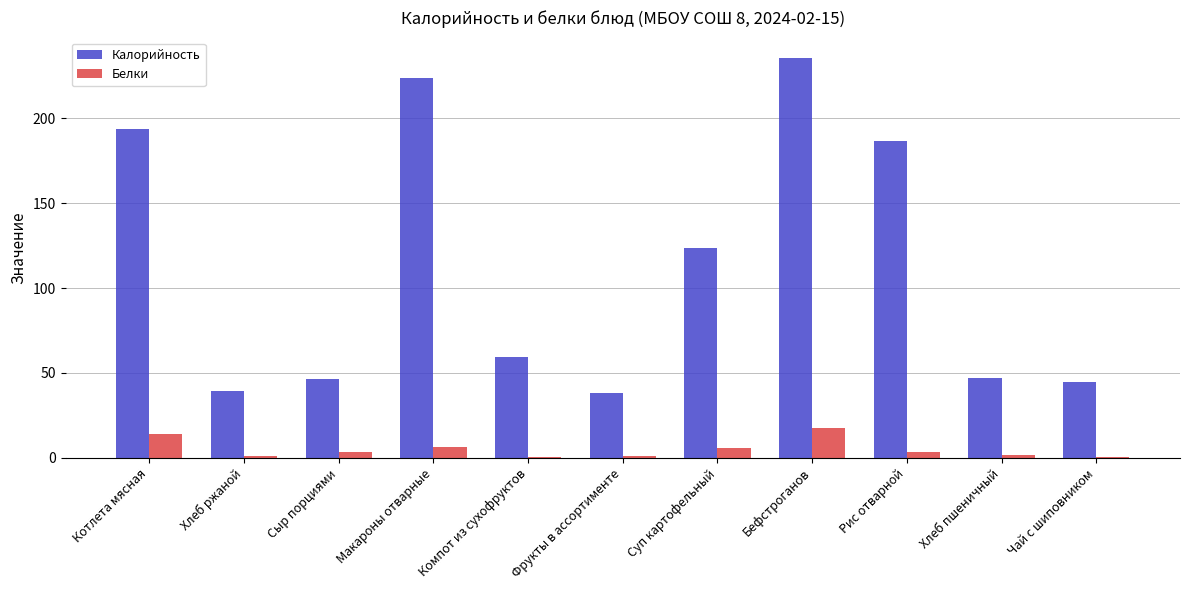

How many categories are shown in the chart?

11